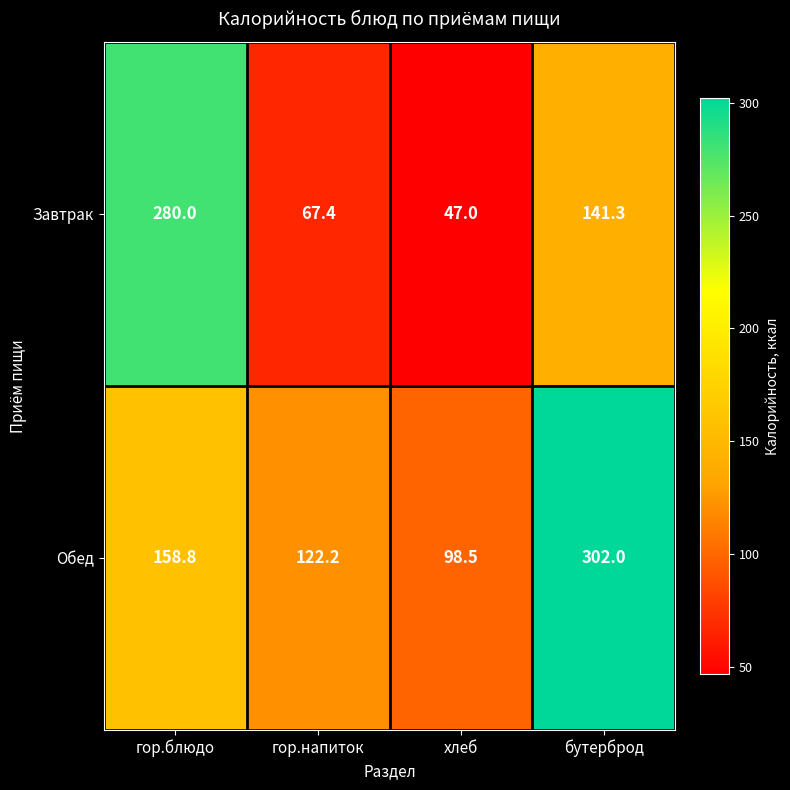

What is the minimum value shown in the chart?

47.0